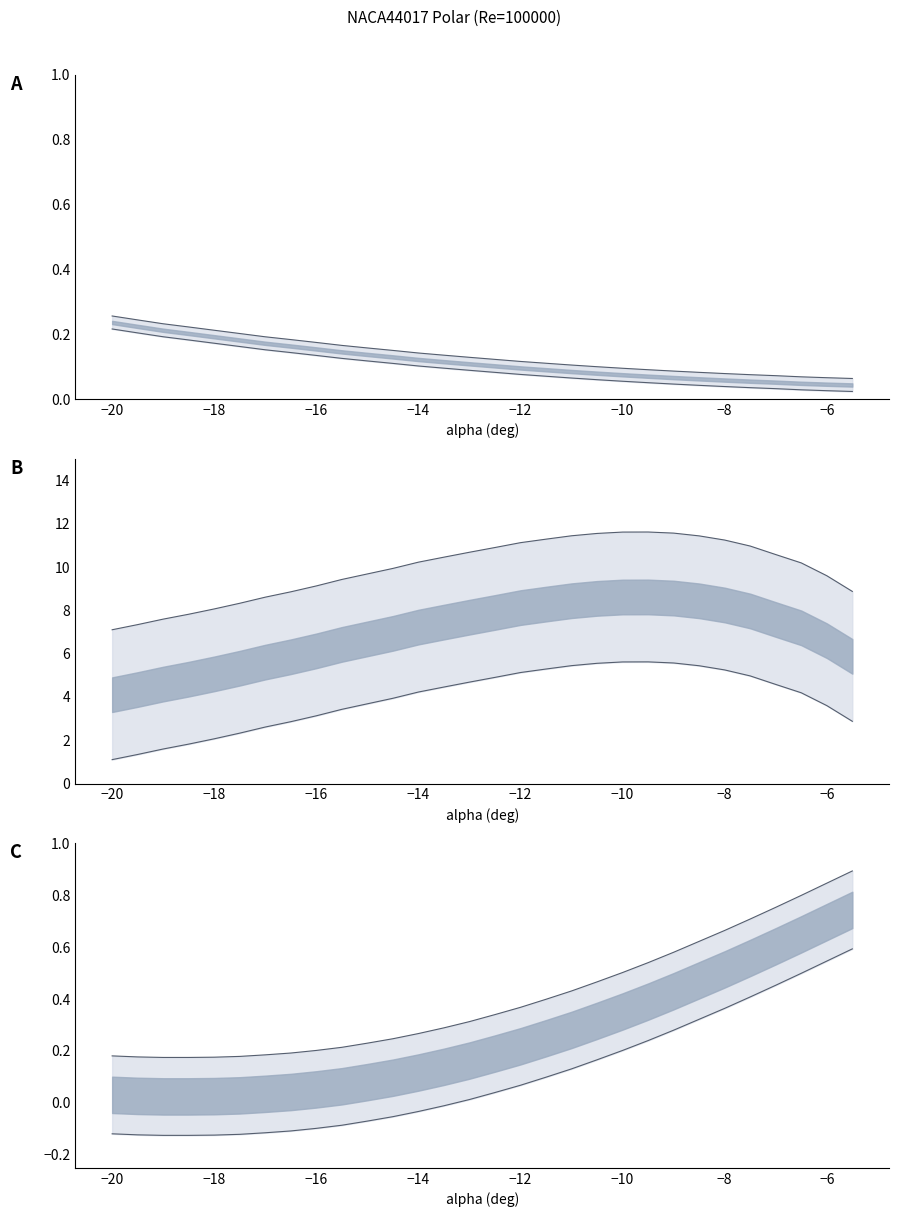

True or false: Cl/Cd and Cd cross at least once.

False